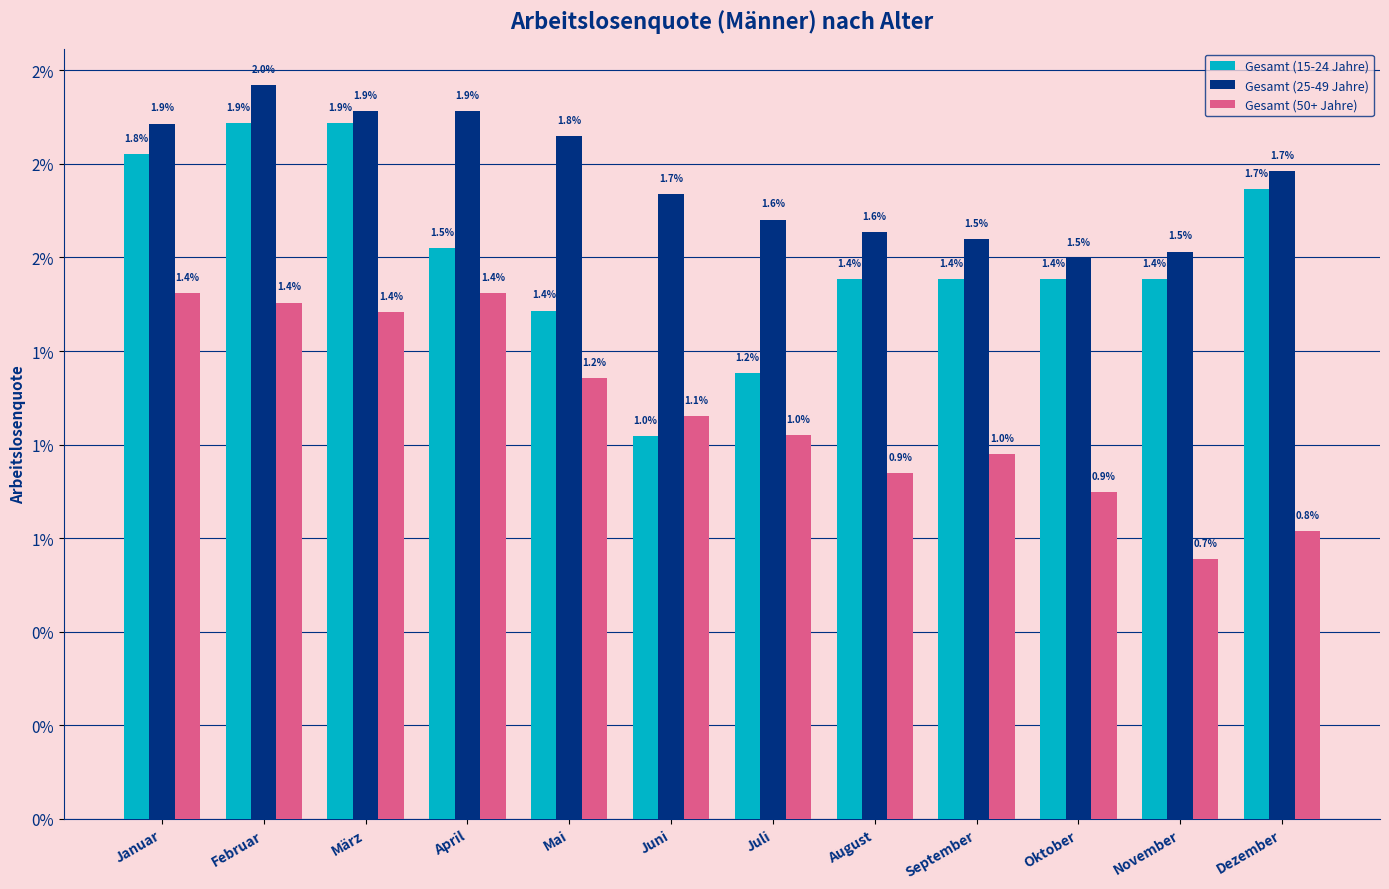

At which category does the chart reach its minimum across all series?

November